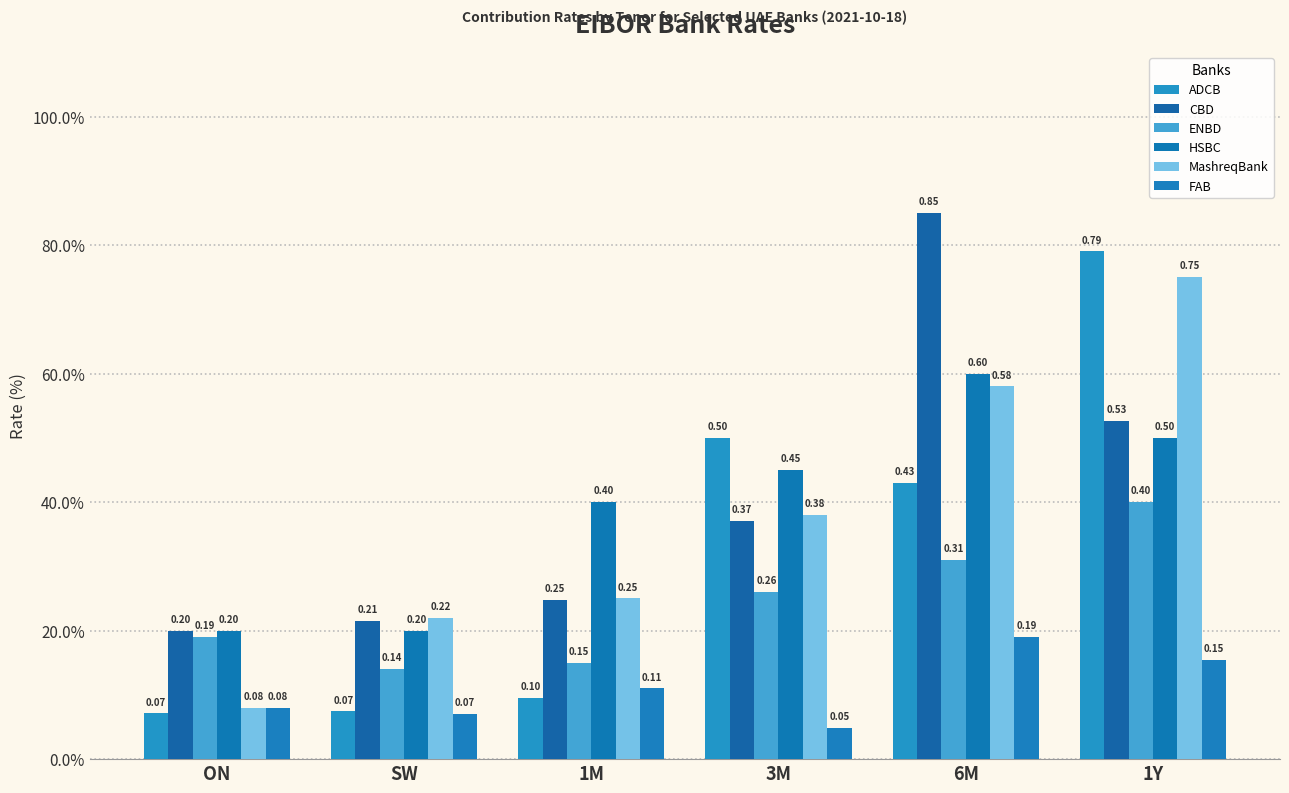

How many series are shown in this chart?

6